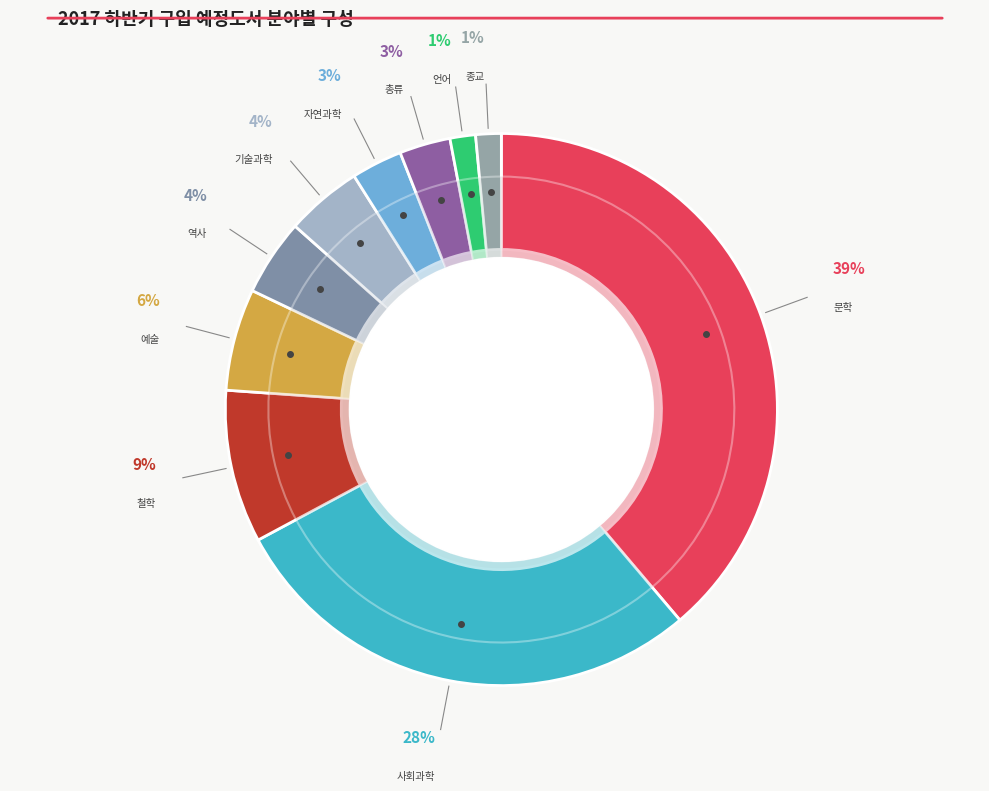

Is the sum of 철학 and 총류 greater than half?

No